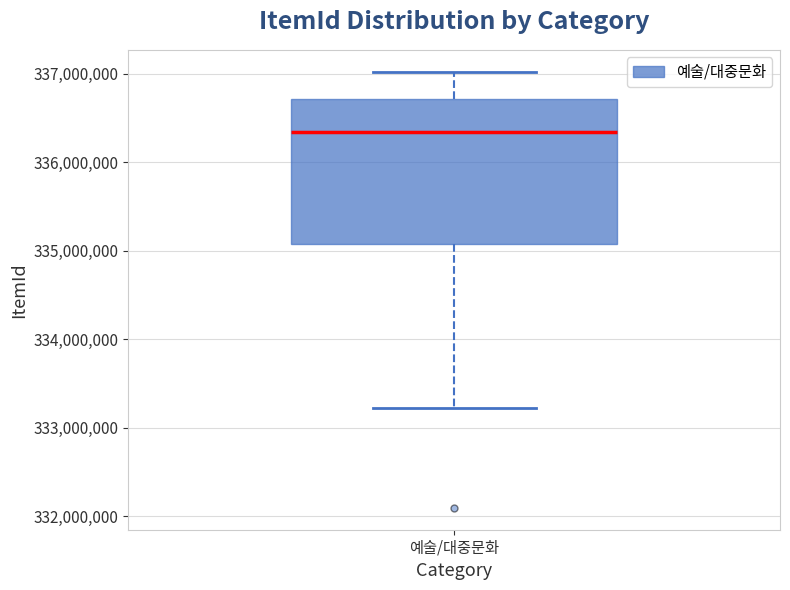

Read this box plot against the y-axis: the position of the median line, the range covered by the box, and the ends of both whiskers. The values are not printed on the chart, so give them approximately, as read against the axis.

median 336300000, box 335100000 to 336700000, whiskers 333200000 to 337000000